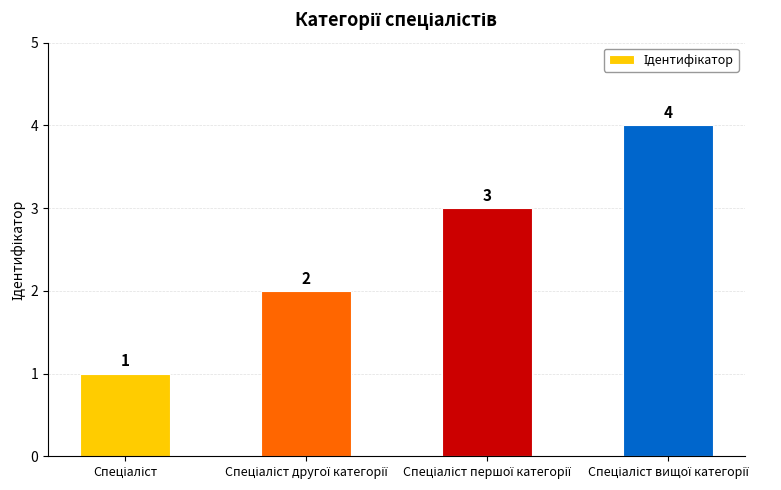

What is the value of the 4th bar from the left?

4